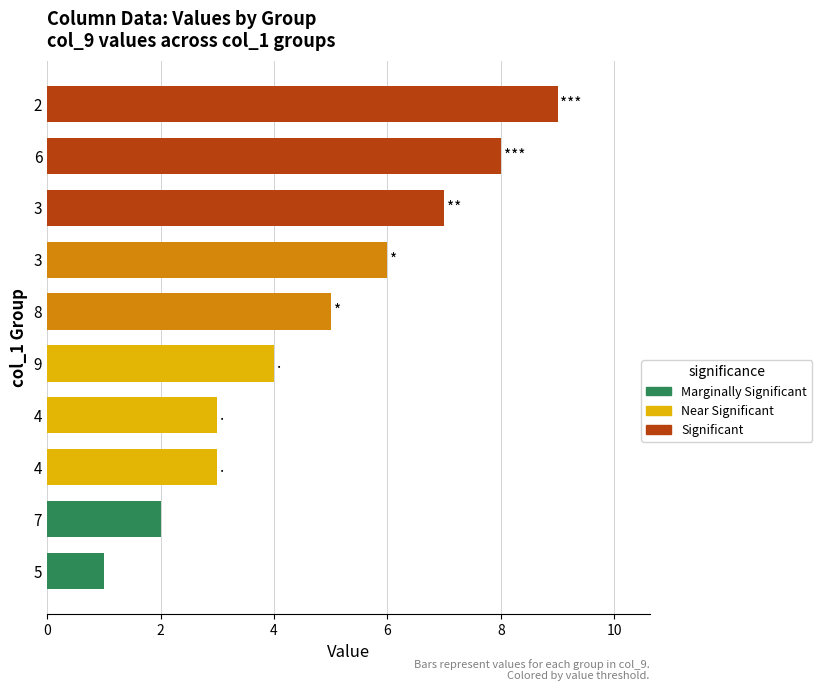

How many series are shown in this chart?

1